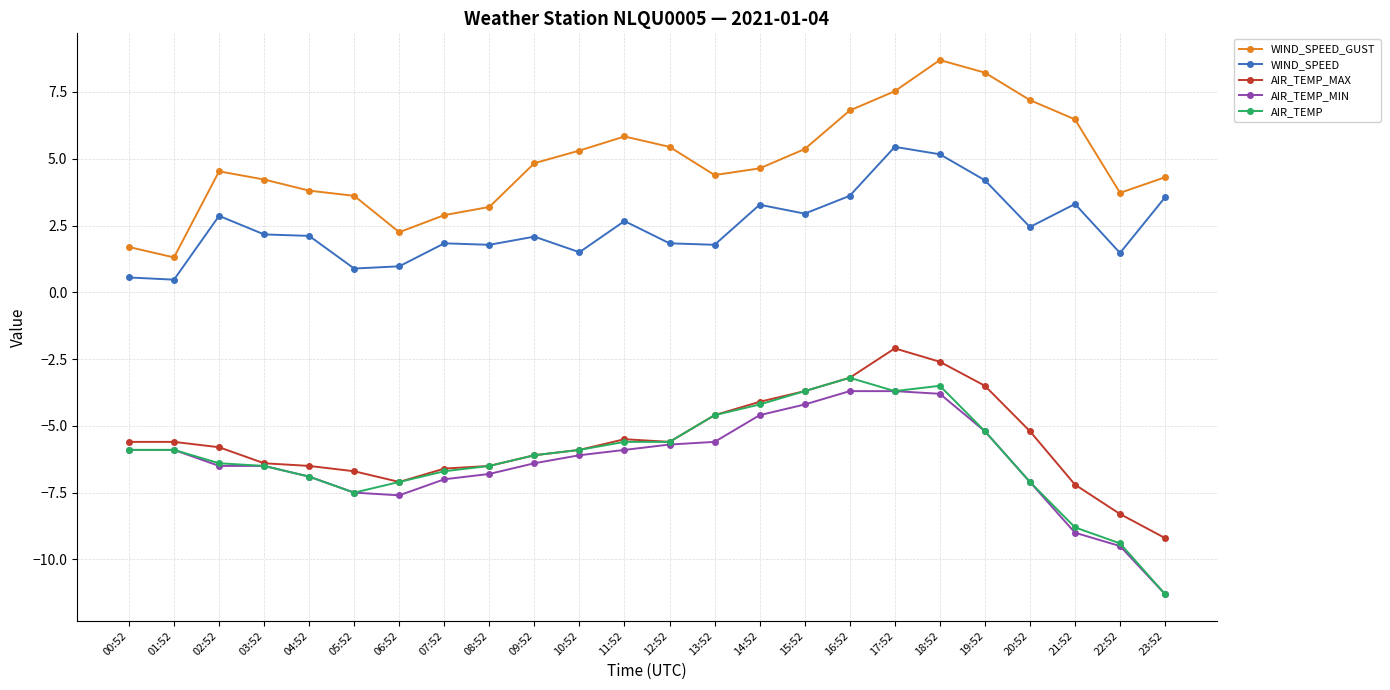

True or false: WIND_SPEED has more than 2 points higher than both neighbors.

True